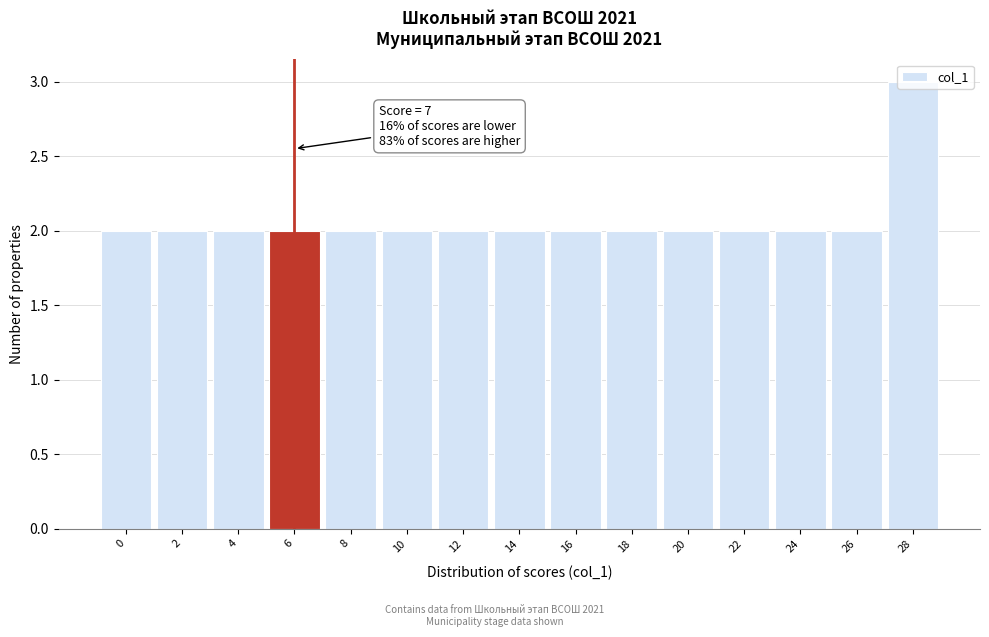

What is the sum of the values at 26 and 14?

4